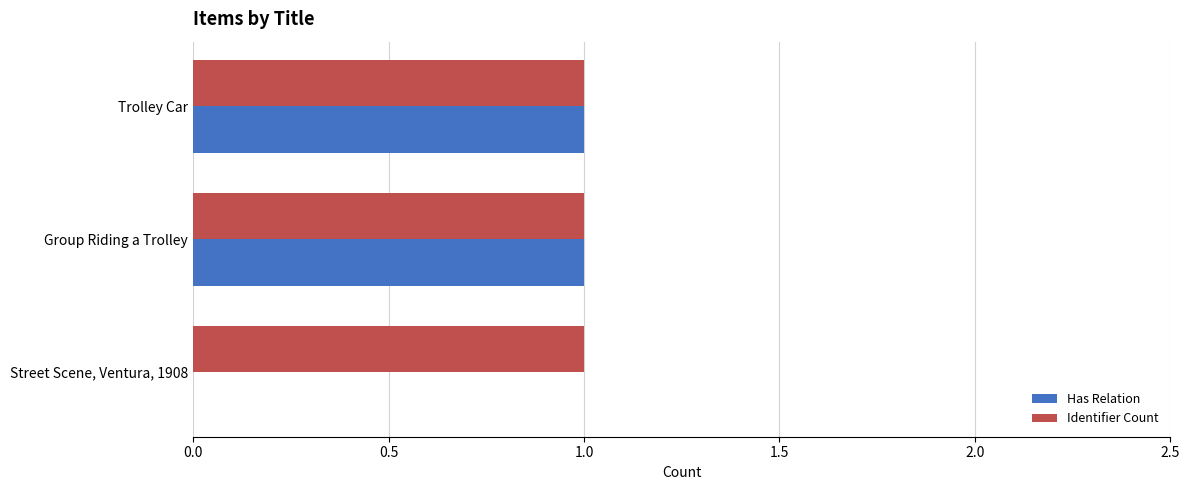

Between Street Scene, Ventura, 1908 and Trolley Car, which series saw the biggest shift?

Has Relation